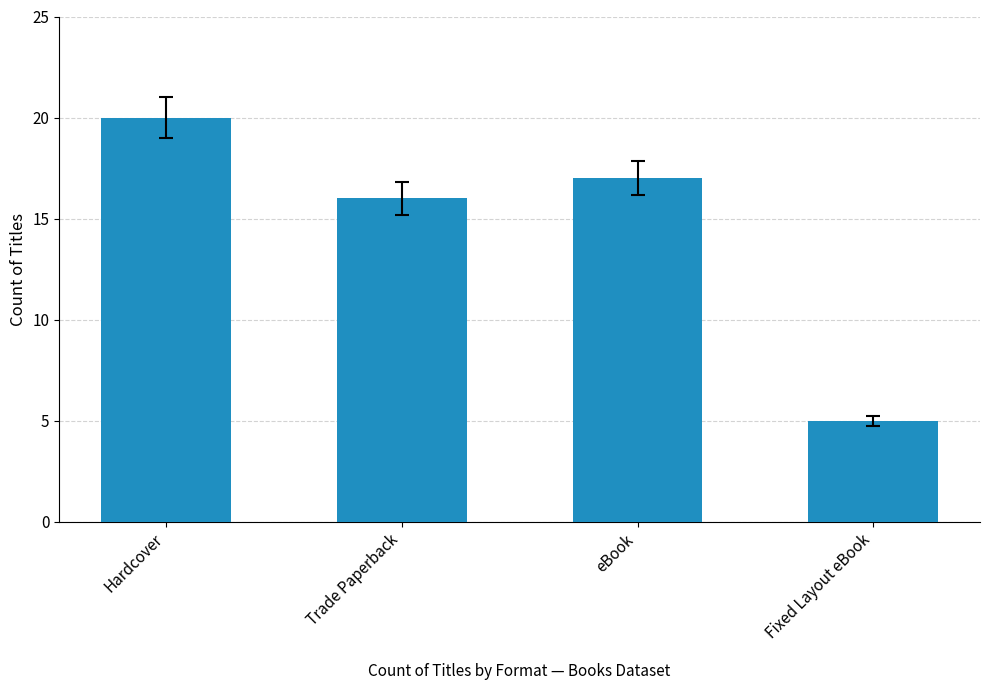

What is the difference between the values at Fixed Layout eBook and eBook?

12